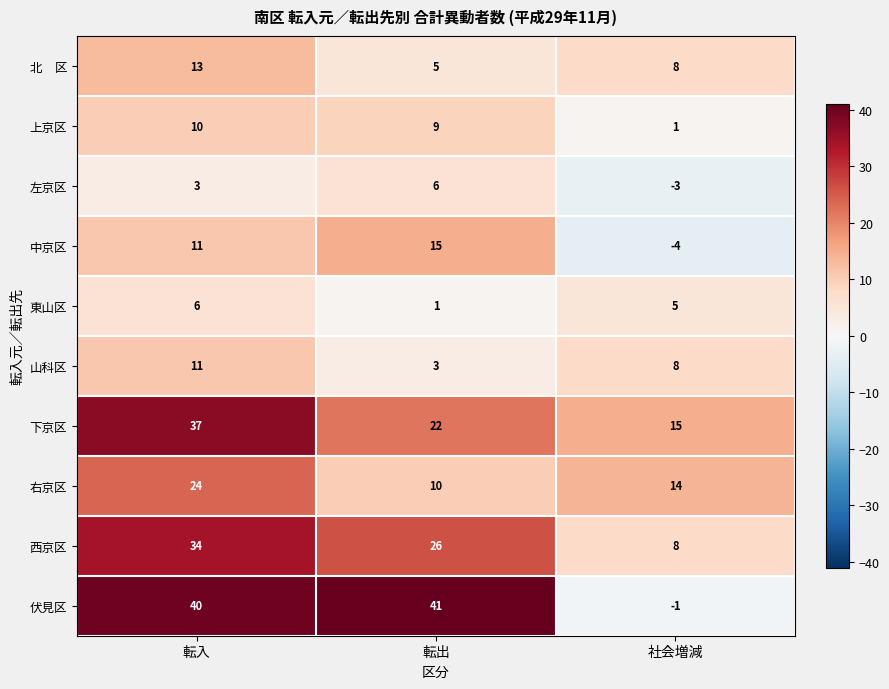

What value does the 右京区 series have at 転出, to the nearest 10?

10